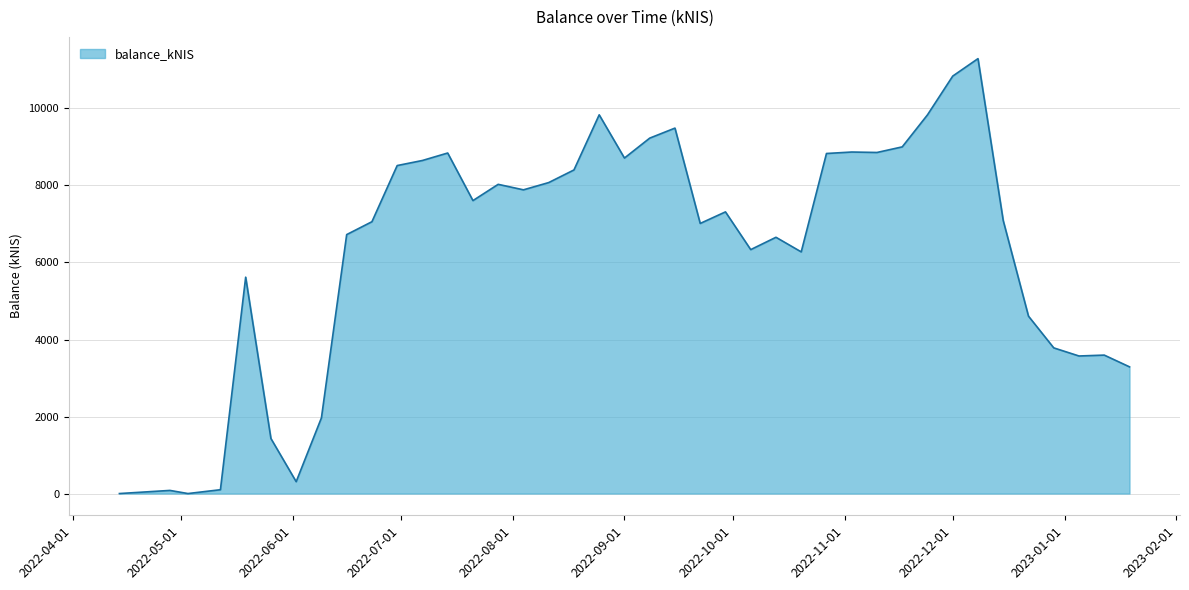

What is the difference between the maximum and minimum values?

11292.7